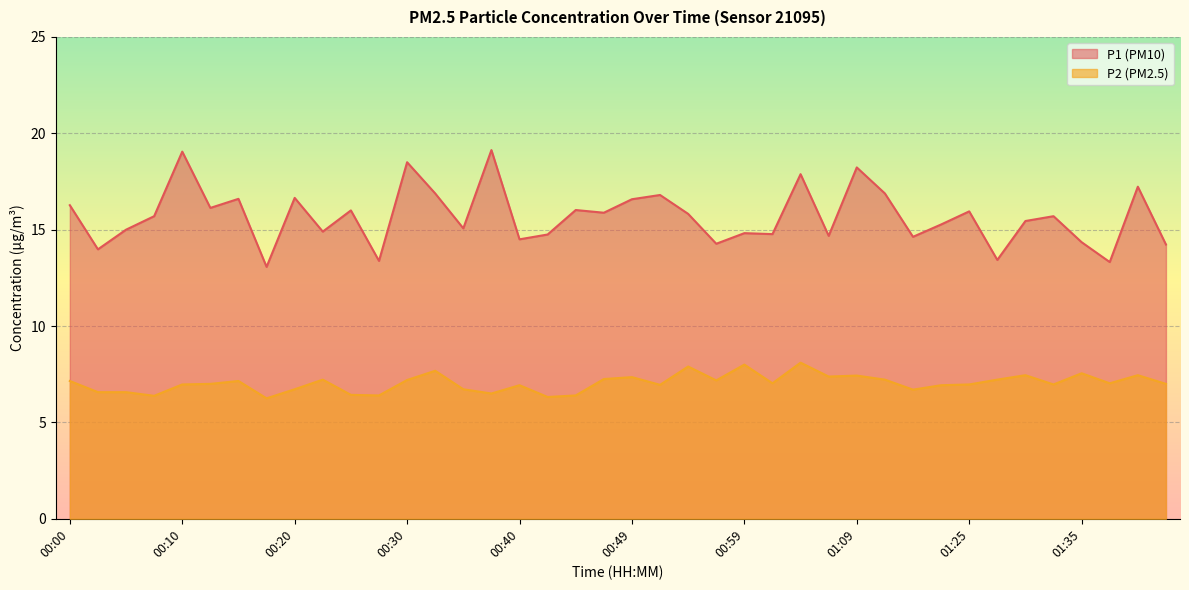

At how many categories does at least one series exceed 9?

40